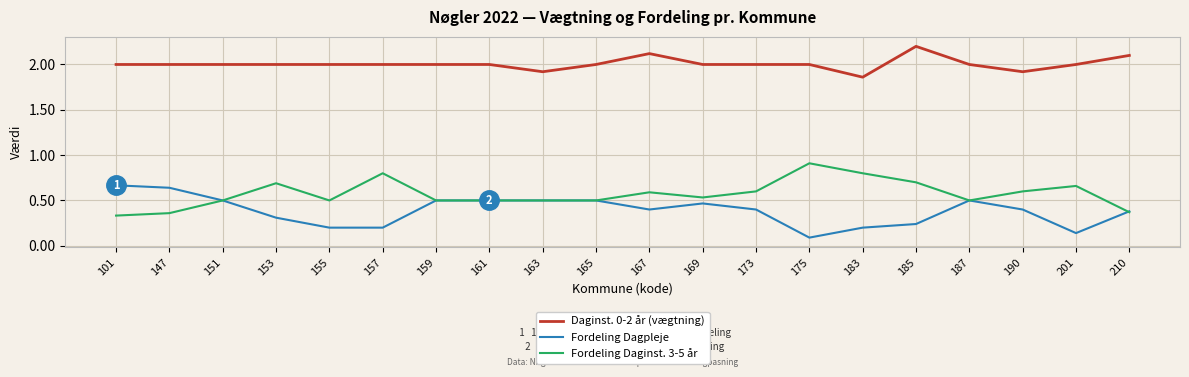

Count the number of categories in the chart.

20